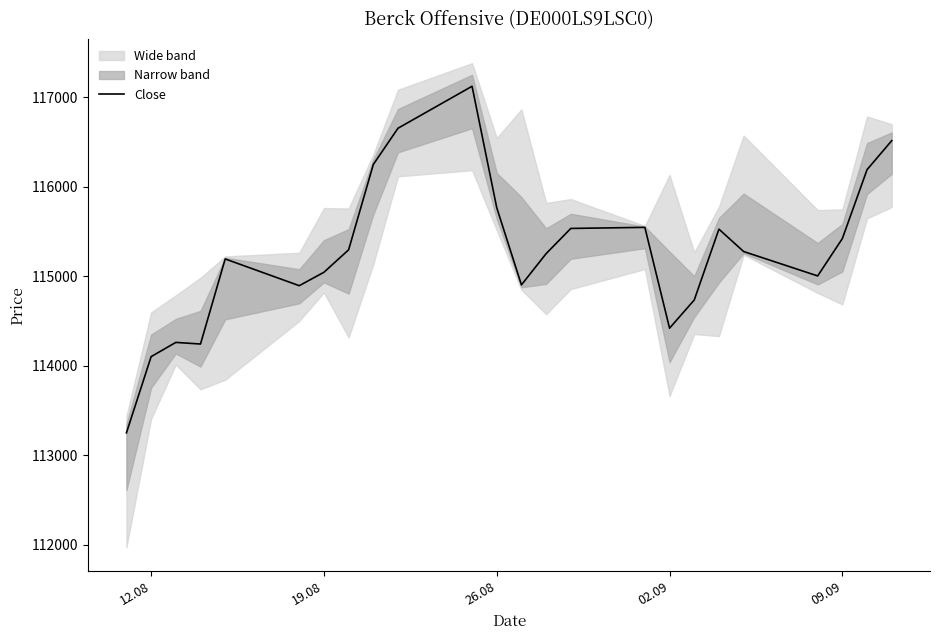

What is the difference between the maximum and minimum values?

3874